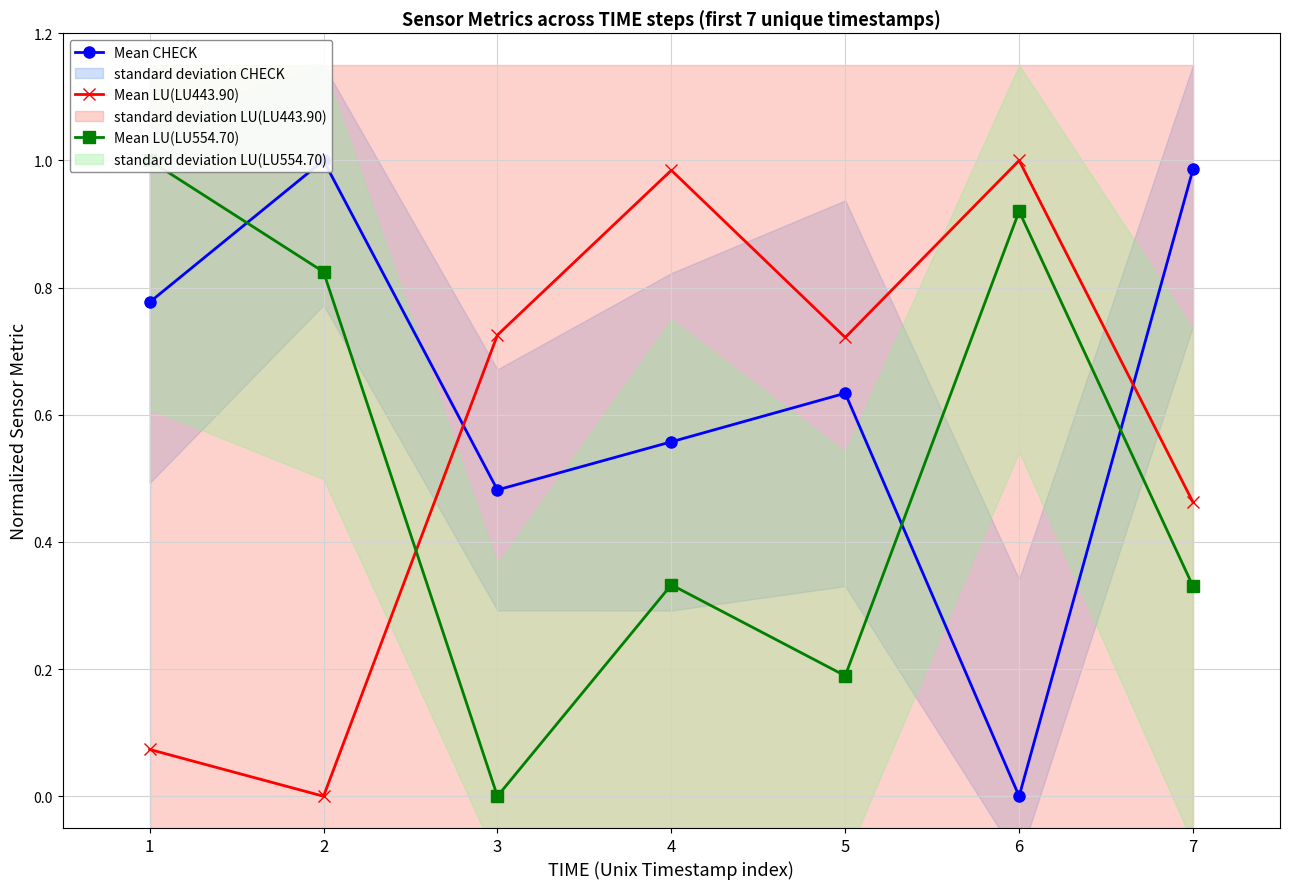

In Mean LU(LU443.90), how many points are higher than both neighbors (excluding endpoints)?

2